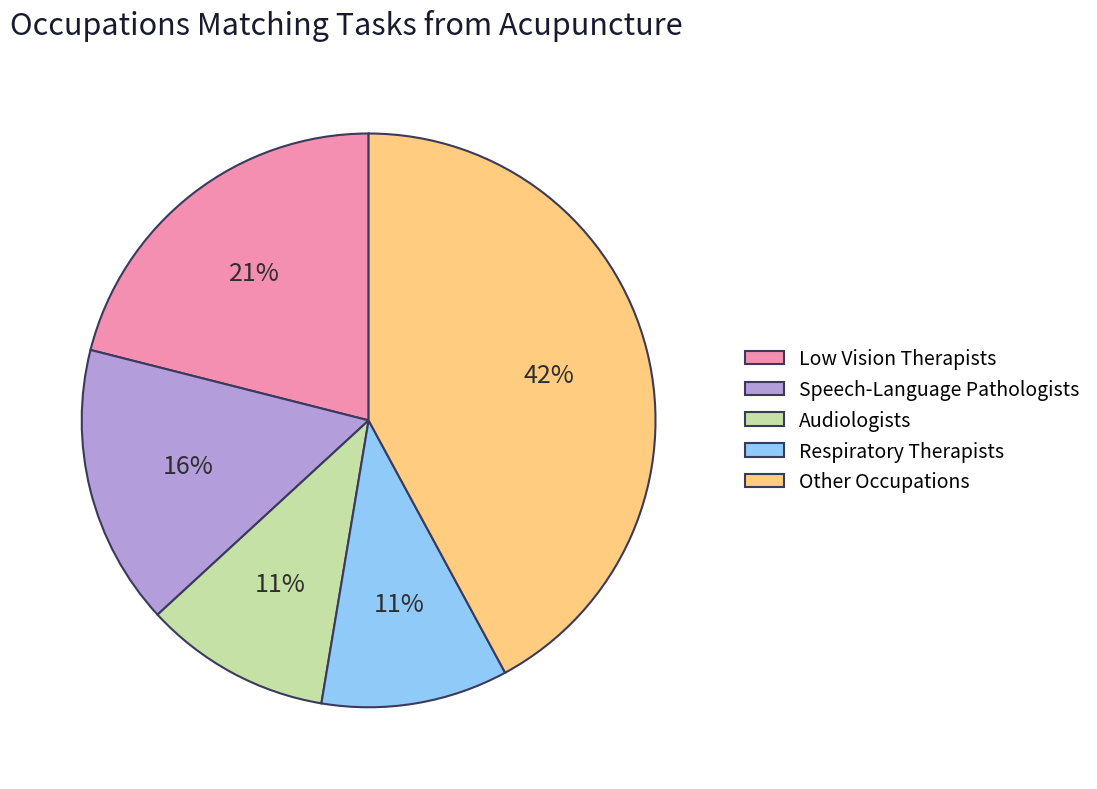

To the nearest percent, what percentage of the pie is Respiratory Therapists?

11%